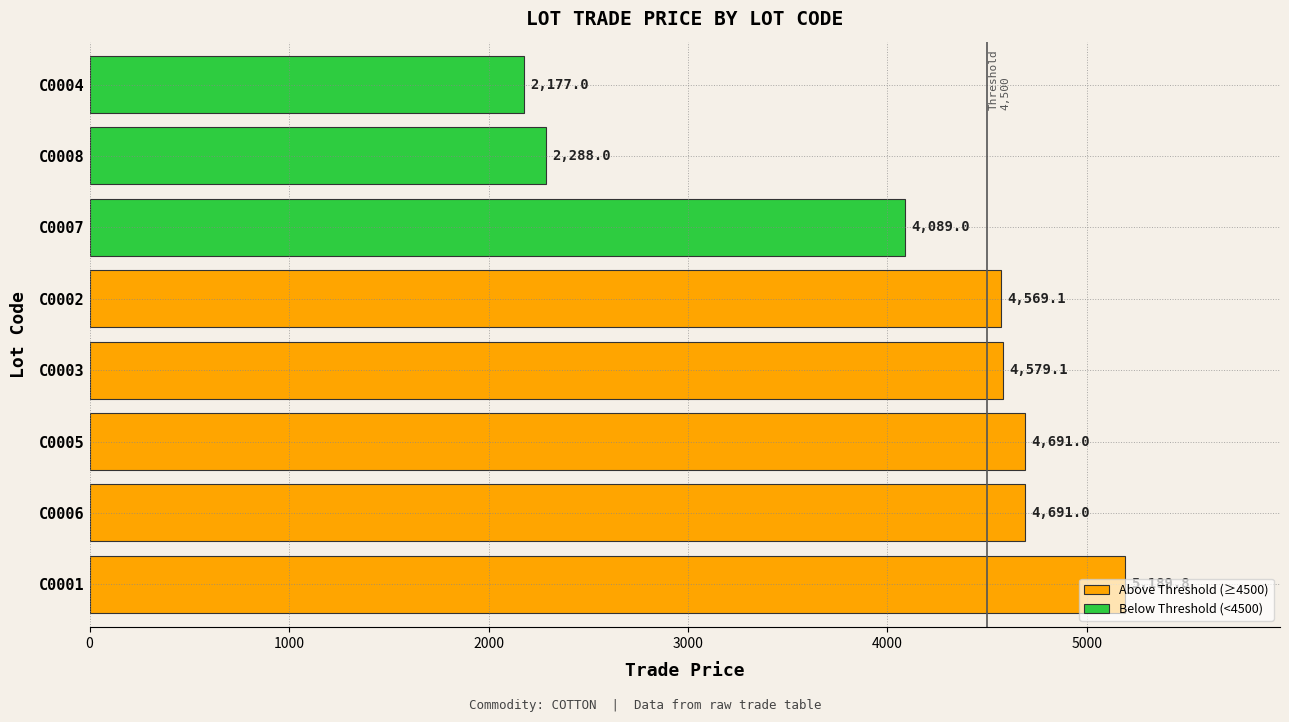

Does the chart contain any negative values?

No